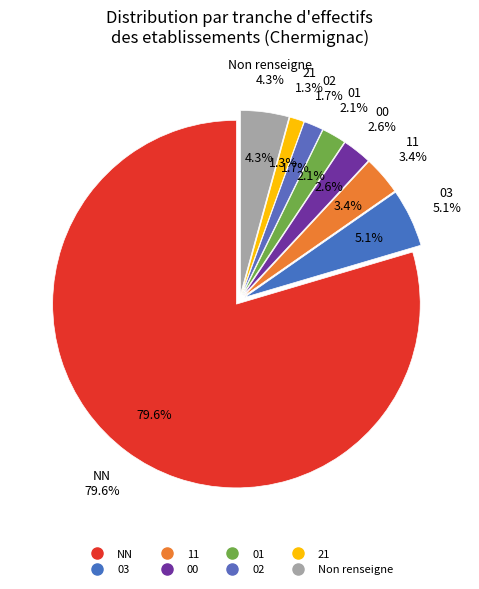

The 03 slice represents 11% of the pie. True or false?

False